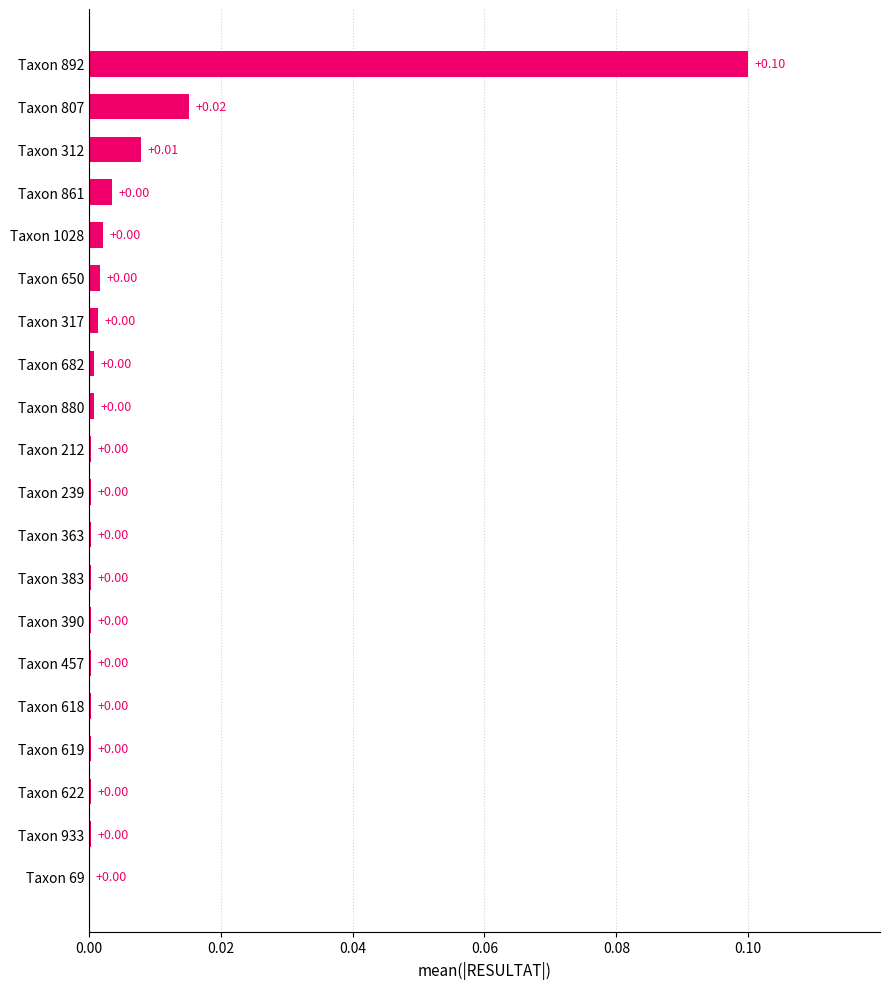

Does the chart contain stacked bars?

No